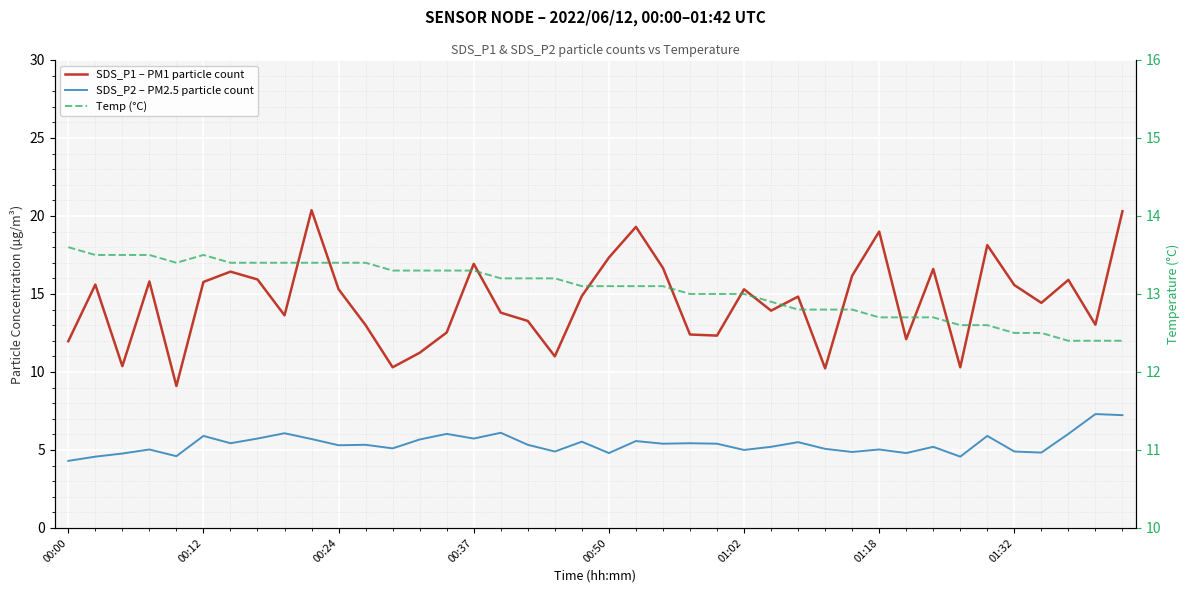

What is the maximum value shown in the chart?

20.4